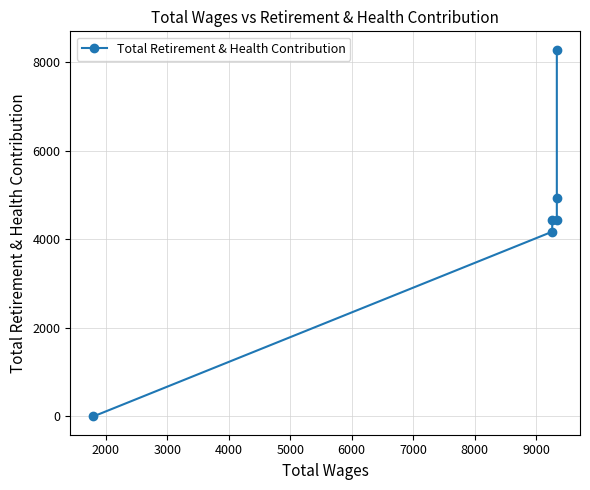

How many values are below 4433?

3